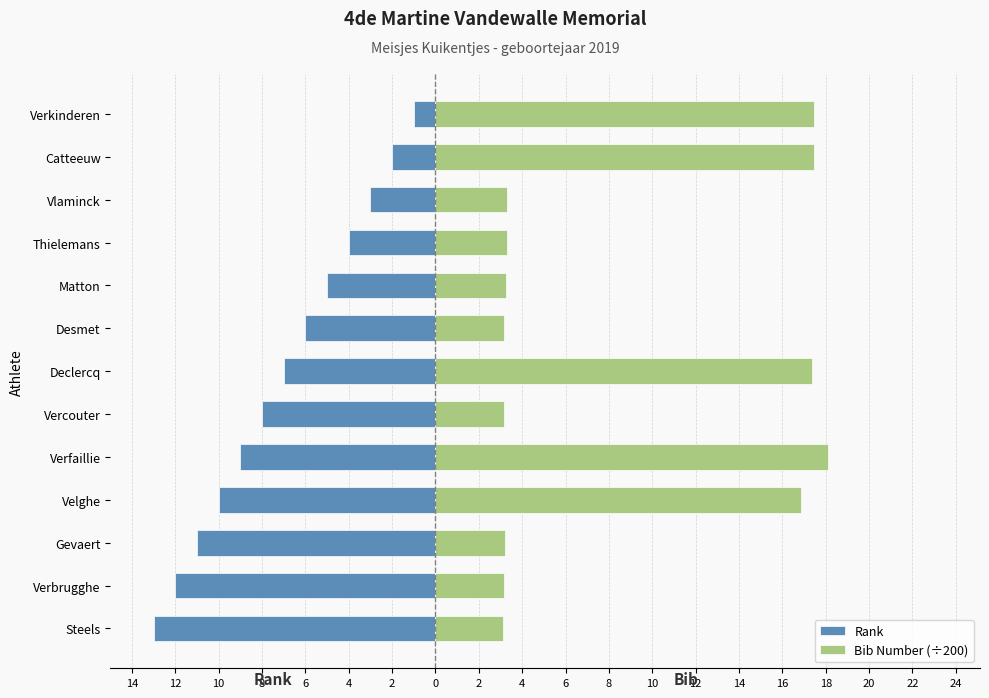

What is the sum of all Bib Number (÷200) values?

112.9